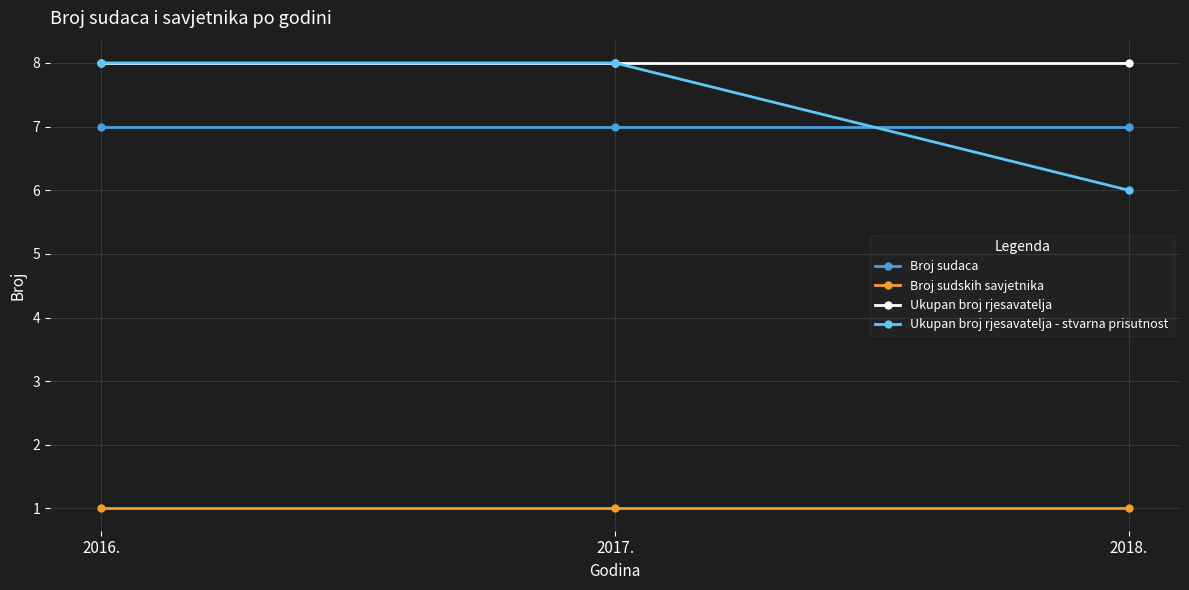

Which series has the largest total across all categories?

Ukupan broj rjesavatelja